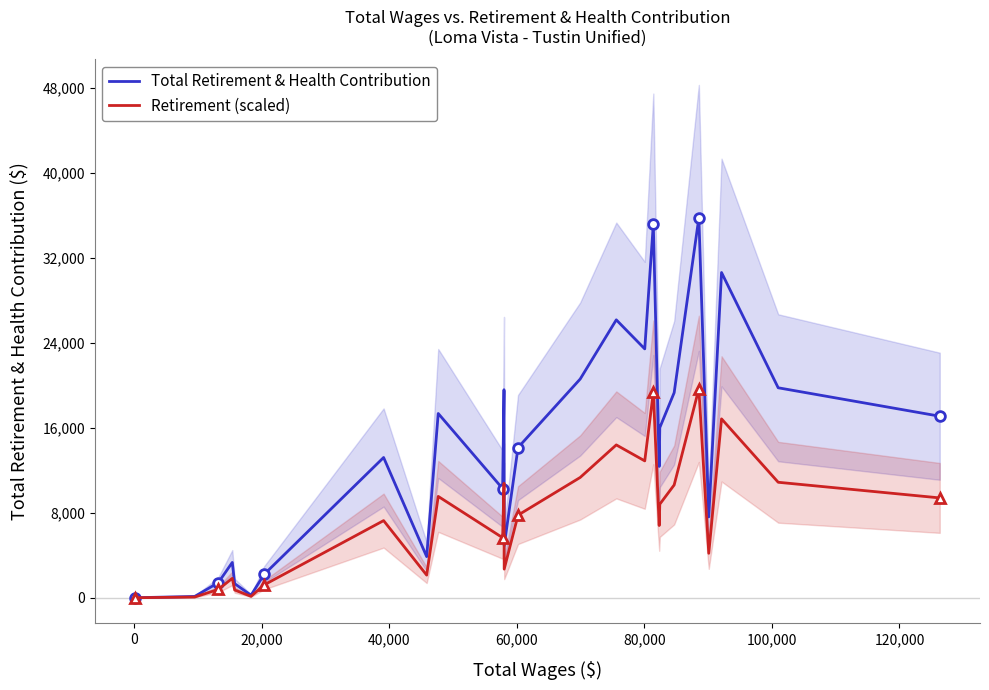

Reading left to right, what are all the values shown in this chart?

Total Retirement & Health Contribution: 2.0	21.0	22.0	123.0	1415.0	3327.0	1326.0	238.0	2200.0	13209.0	3875.0	17354.0	10280.0	19591.0	19593.0	4904.0	14146.0	20600.0	26173.0	23437.0	35173.0	12367.0	16022.0	19314.0	35777.0	7612.0	30630.0	19775.0	17096.0
Retirement (scaled): 1.1	11.6	12.1	67.7	778.3	1829.9	729.3	130.9	1210.0	7265.0	2131.2	9544.7	5654.0	10775.1	10776.2	2697.2	7780.3	11330.0	14395.2	12890.4	19345.2	6801.9	8812.1	10622.7	19677.4	4186.6	16846.5	10876.2	9402.8